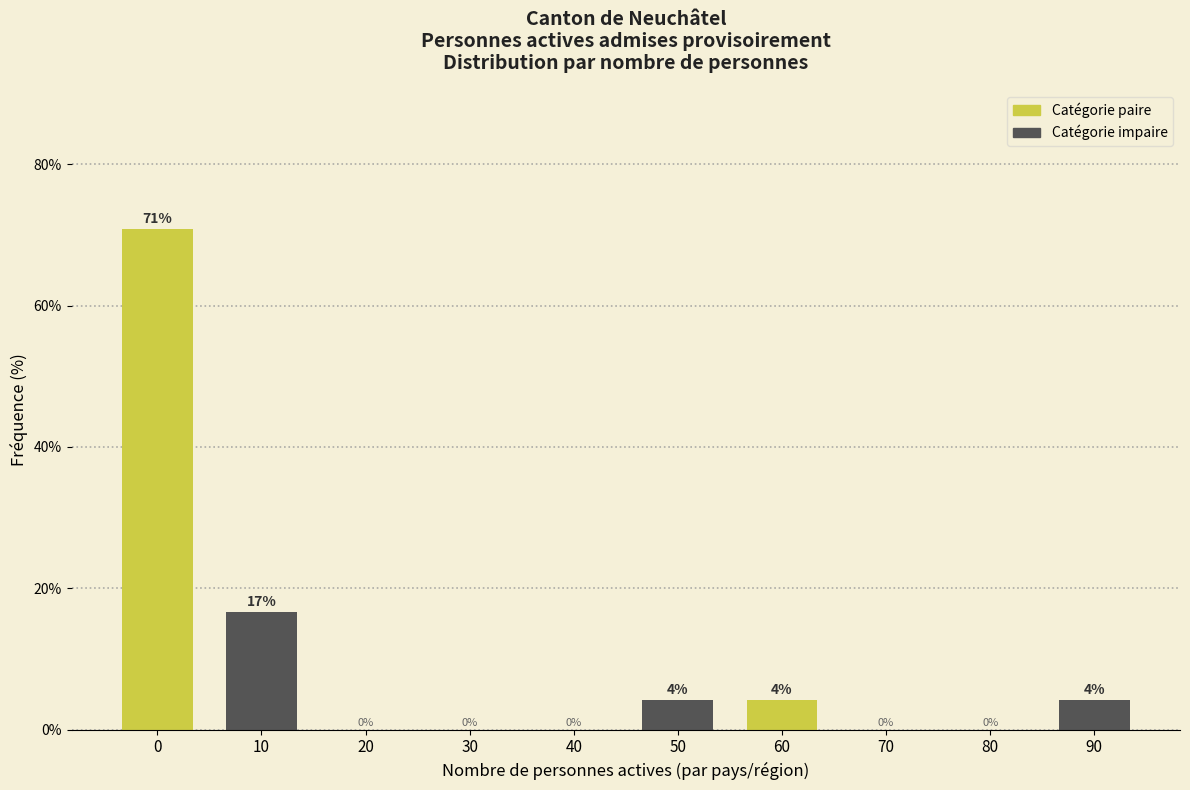

What is the maximum value shown in the chart?

70.8